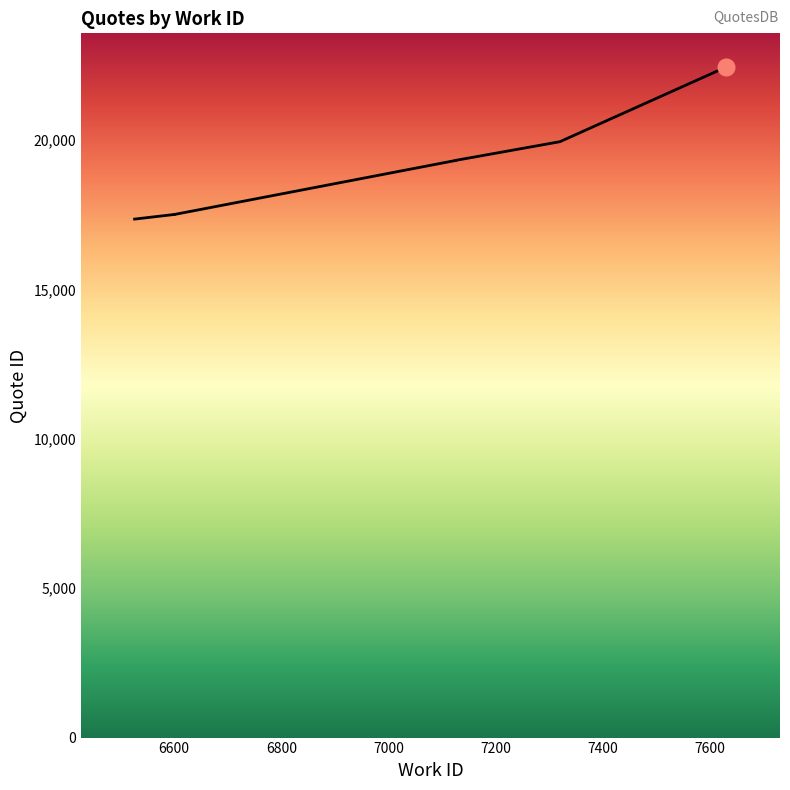

Reading left to right, list all the values displayed in this chart.

17355	17511	17512	19319	19320	19321	19322	19945	22449	22450